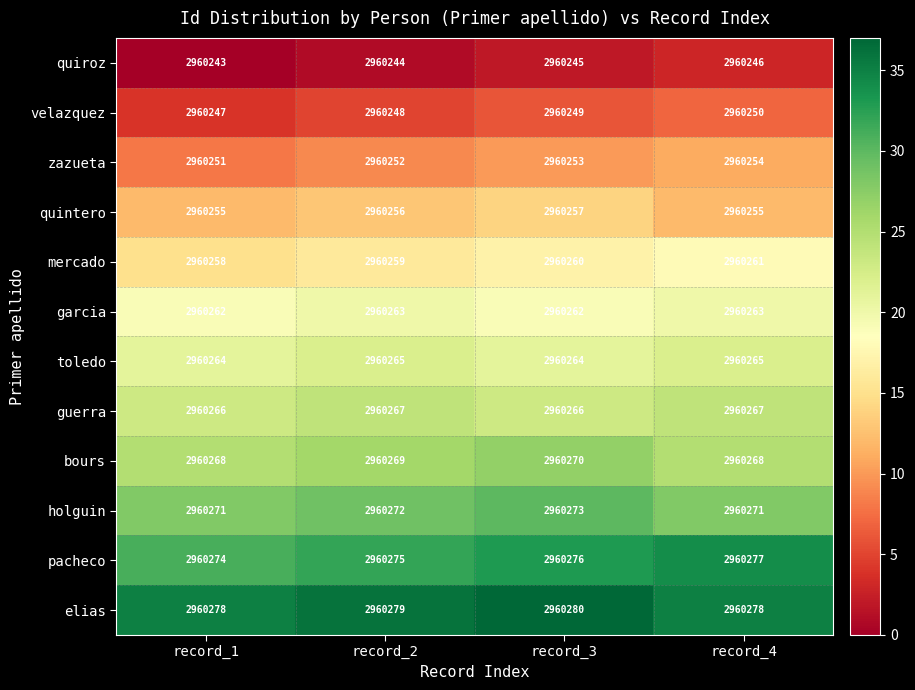

Which series has the largest total across all categories?

elias